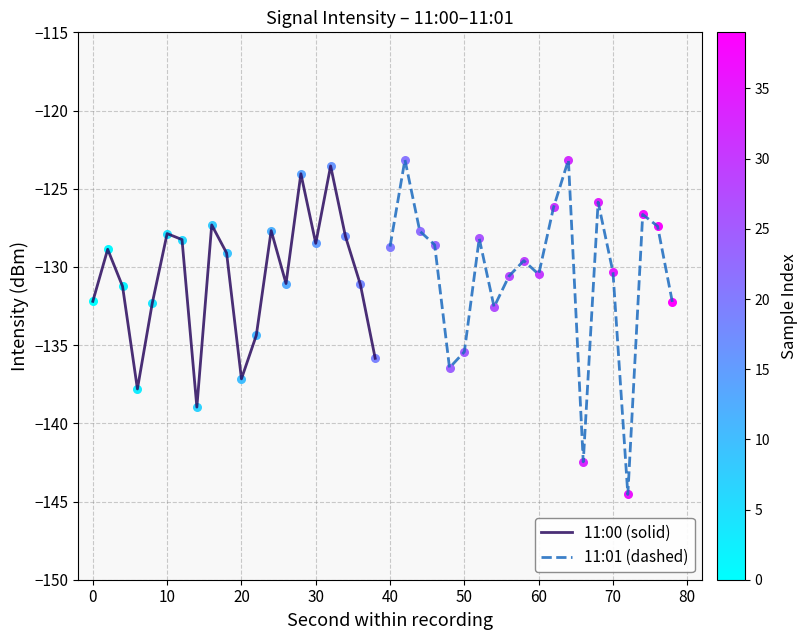

What are all the series names shown in the legend?

11:00 (solid), 11:01 (dashed)